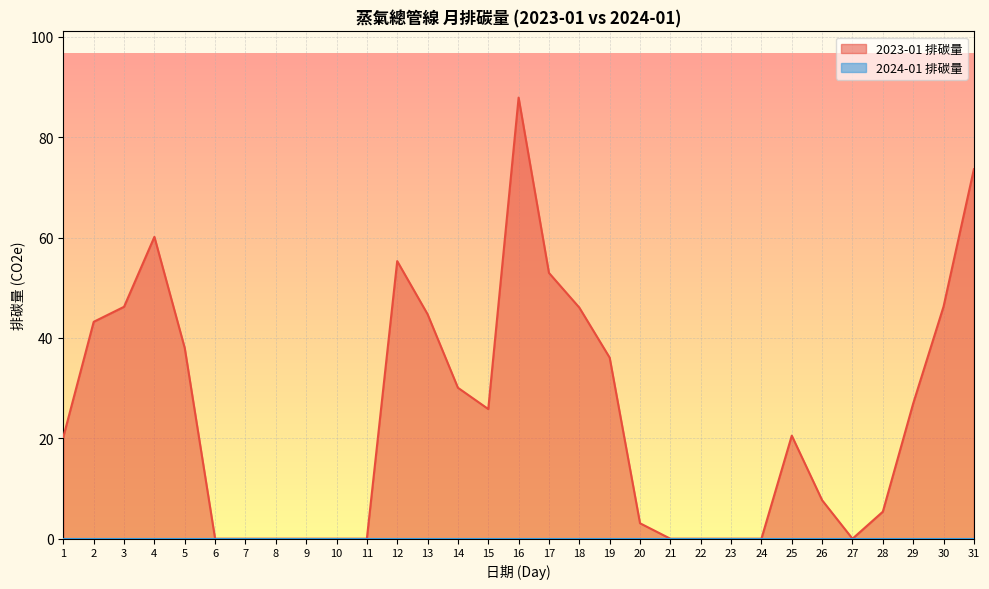

List the labels in order of value, largest first.

16, 31, 4, 12, 17, 30, 3, 18, 13, 2, 5, 19, 14, 29, 15, 25, 1, 26, 28, 20, 6, 7, 8, 9, 10, 11, 21, 22, 23, 24, 27